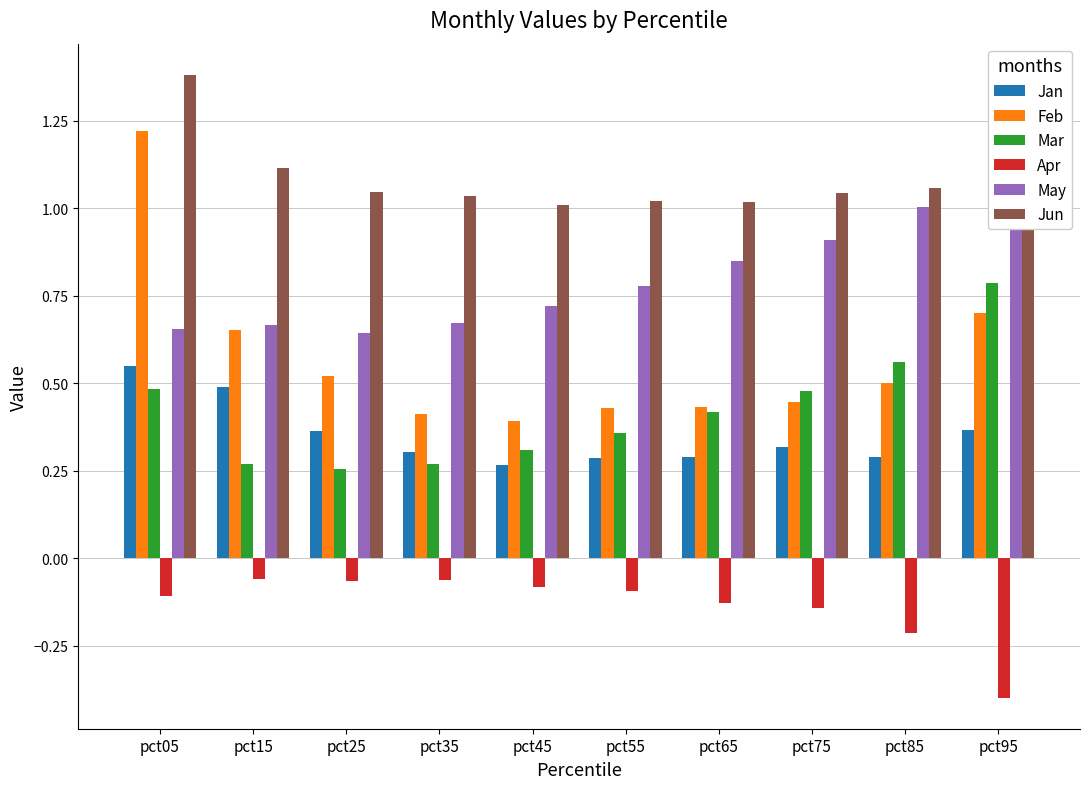

Reading left to right, transcribe all the data shown in this chart.

Jan: pct05=0.5	pct15=0.5	pct25=0.4	pct35=0.3	pct45=0.3	pct55=0.3	pct65=0.3	pct75=0.3	pct85=0.3	pct95=0.4
Feb: pct05=1.2	pct15=0.7	pct25=0.5	pct35=0.4	pct45=0.4	pct55=0.4	pct65=0.4	pct75=0.4	pct85=0.5	pct95=0.7
Mar: pct05=0.5	pct15=0.3	pct25=0.3	pct35=0.3	pct45=0.3	pct55=0.4	pct65=0.4	pct75=0.5	pct85=0.6	pct95=0.8
Apr: pct05=-0.1	pct15=-0.1	pct25=-0.1	pct35=-0.1	pct45=-0.1	pct55=-0.1	pct65=-0.1	pct75=-0.1	pct85=-0.2	pct95=-0.4
May: pct05=0.7	pct15=0.7	pct25=0.6	pct35=0.7	pct45=0.7	pct55=0.8	pct65=0.8	pct75=0.9	pct85=1.0	pct95=1.0
Jun: pct05=1.4	pct15=1.1	pct25=1.0	pct35=1.0	pct45=1.0	pct55=1.0	pct65=1.0	pct75=1.0	pct85=1.1	pct95=1.2